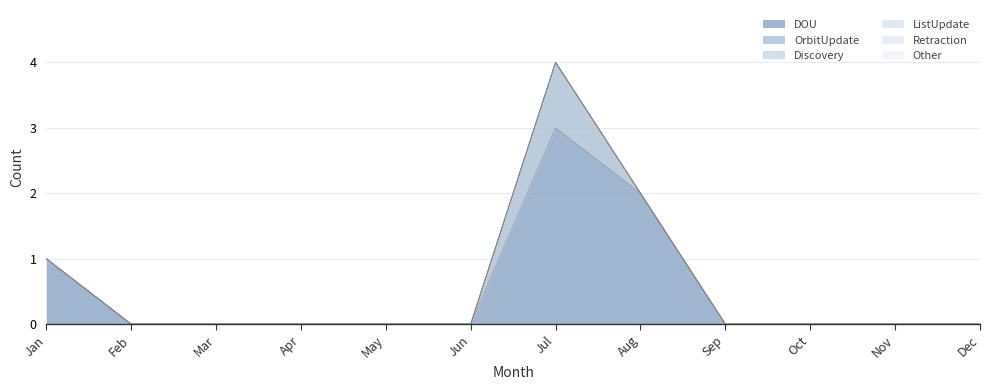

Does the chart have visible grid lines?

Yes